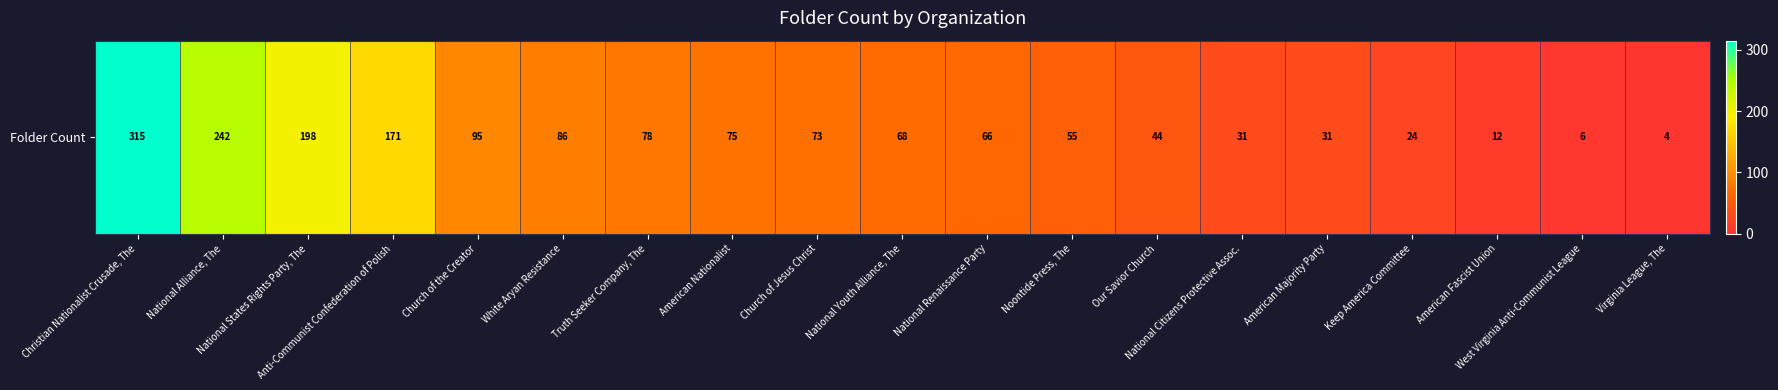

Reading right to left, list all the values displayed in this chart.

4	6	12	24	31	31	44	55	66	68	73	75	78	86	95	171	198	242	315